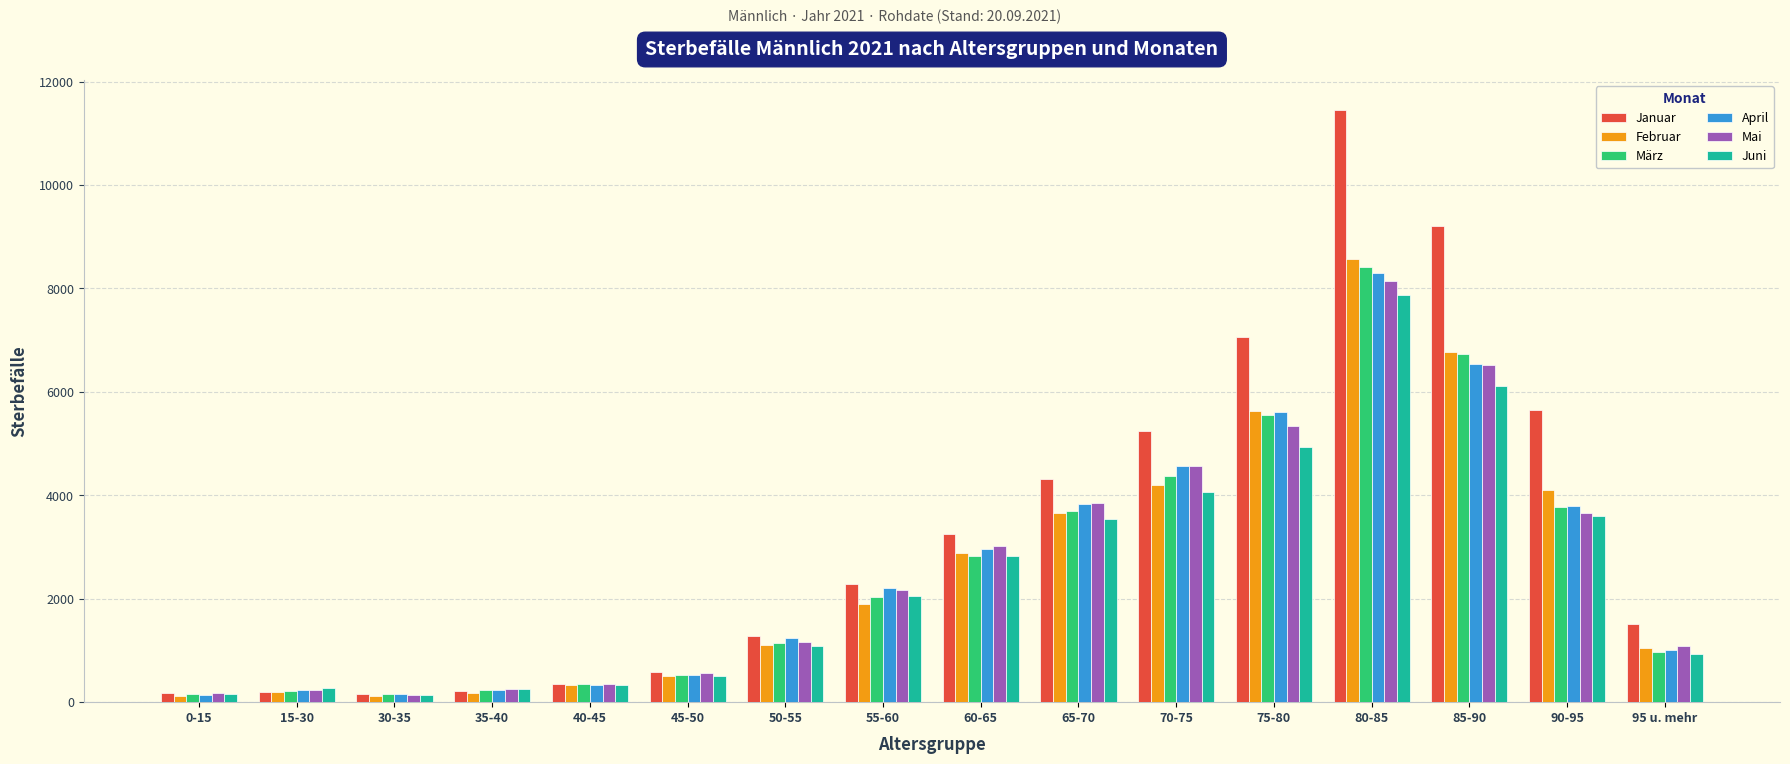

What is the average value of the März series?

2572